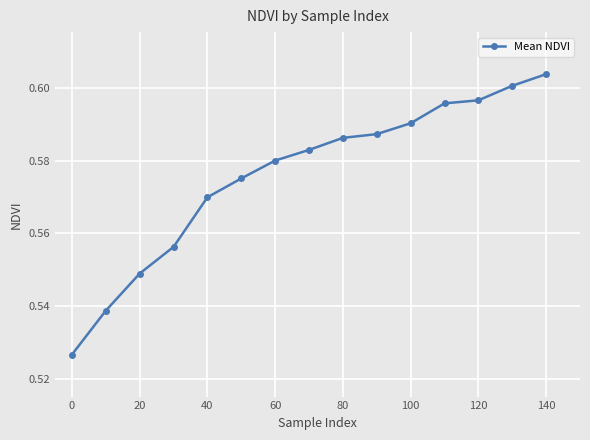

How many values are between 0 and 1?

15